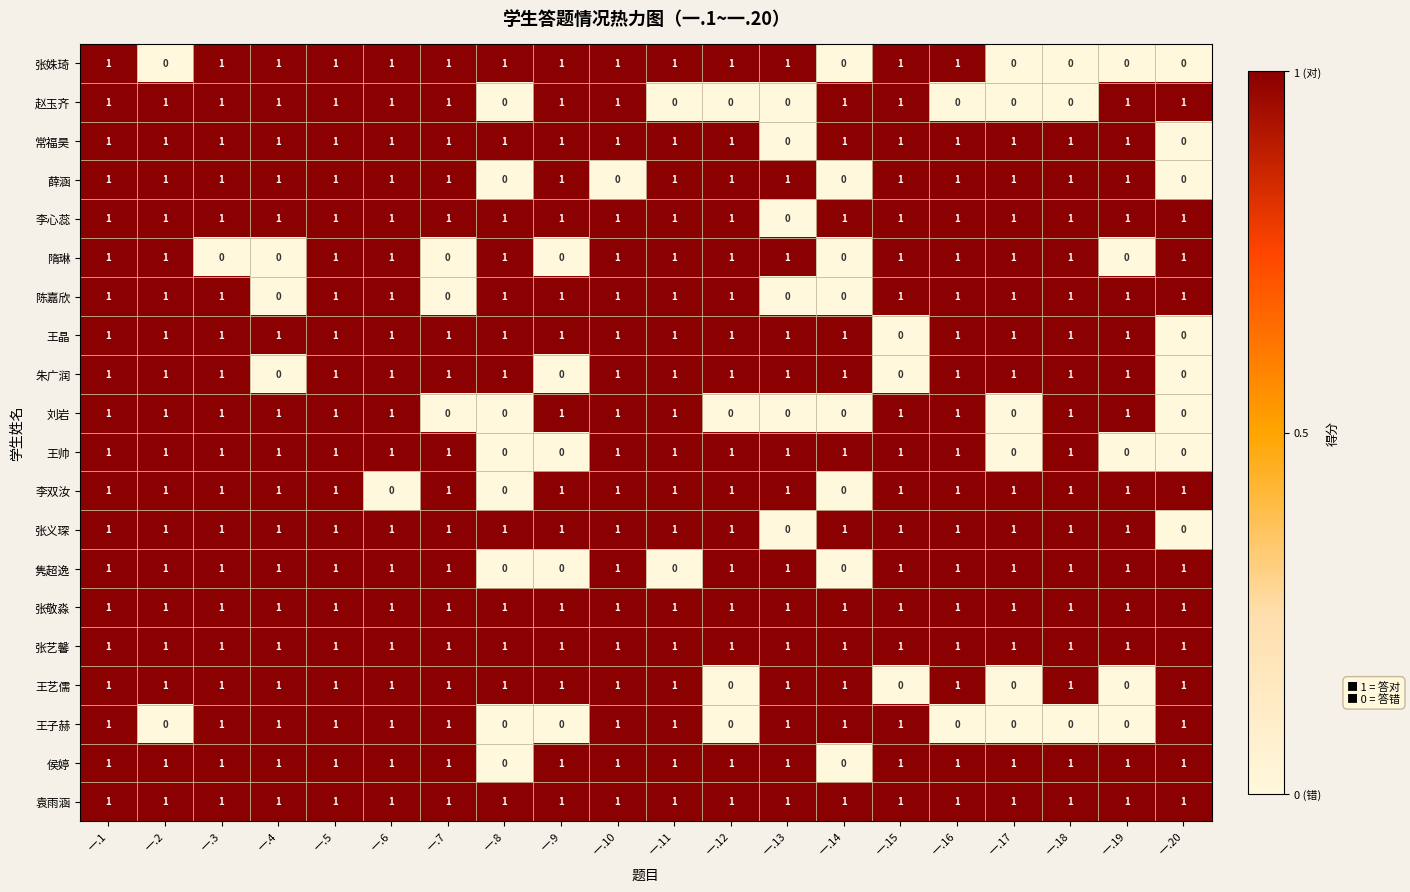

At how many categories does at least one series exceed 0?

20